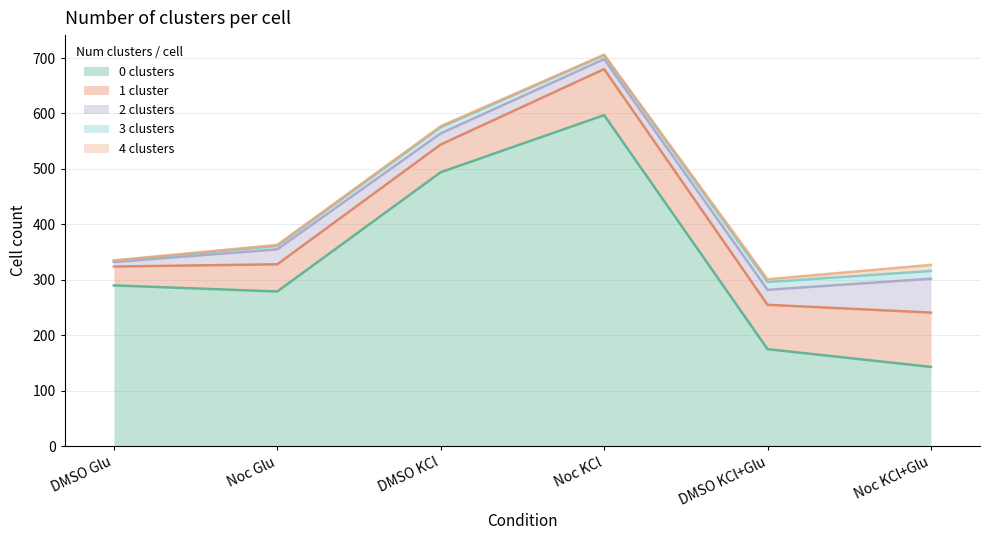

The 4 clusters series shows 2 at DMSO Glu. True or false?

False